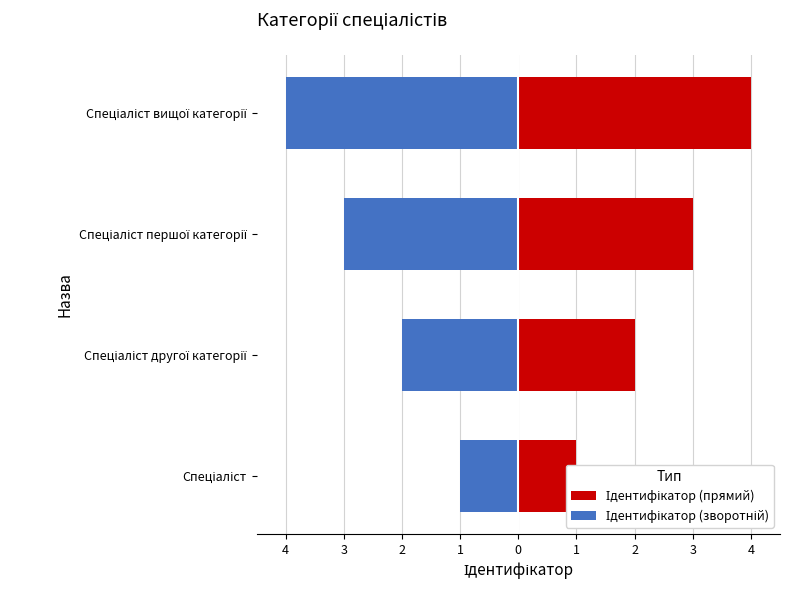

What is the highest value of the Ідентифікатор (зворотній) series?

-1